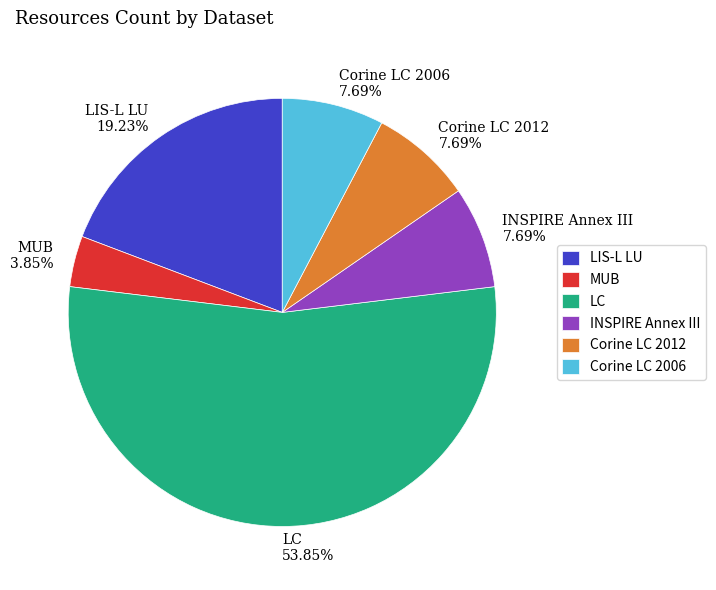

Is it true that MUB is 4% of the pie?

True